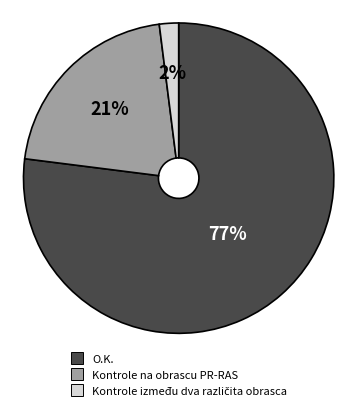

What is the largest slice in the pie chart?

O.K.